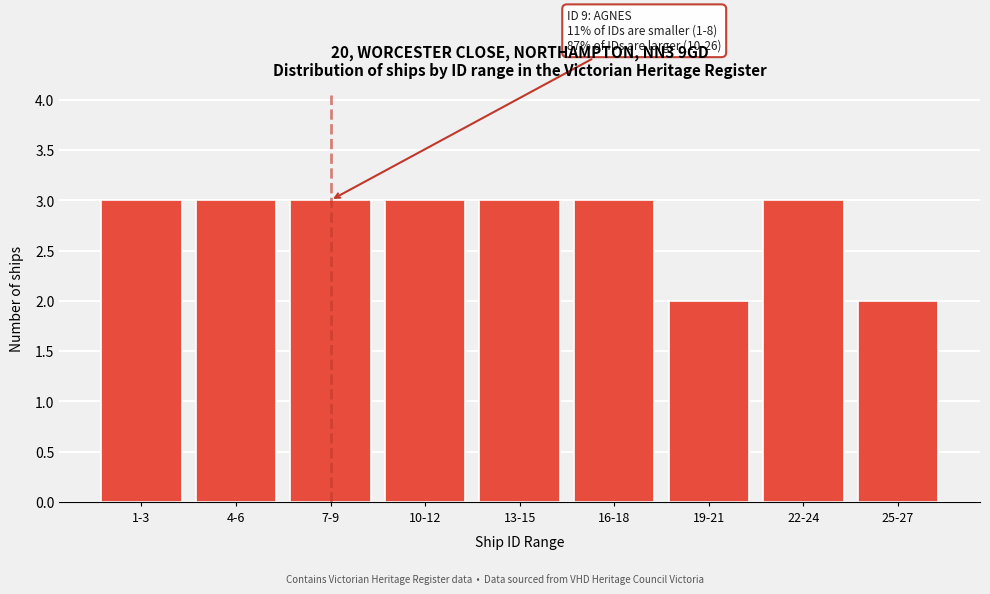

Reading left to right, extract all data points from this chart.

3	3	3	3	3	3	2	3	2